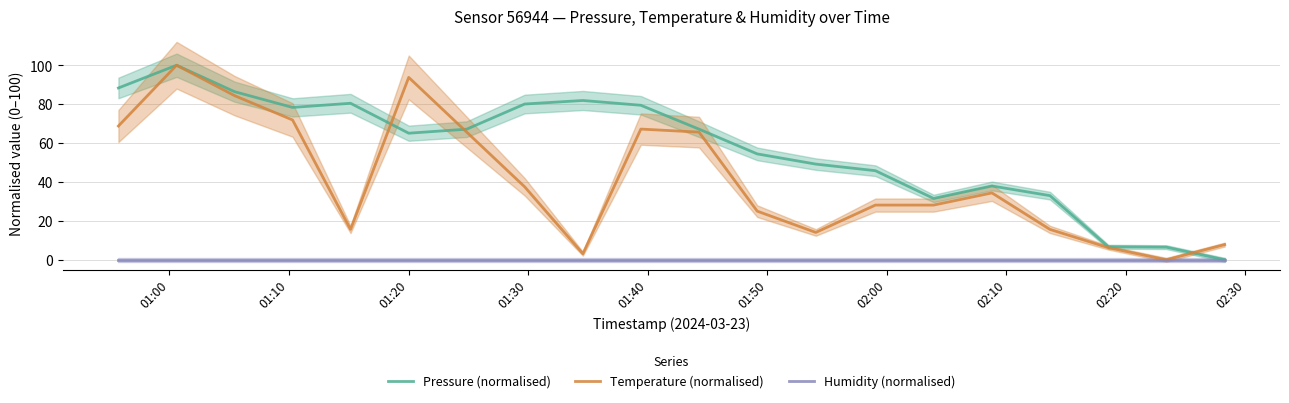

At how many categories does at least one series exceed 55?

11